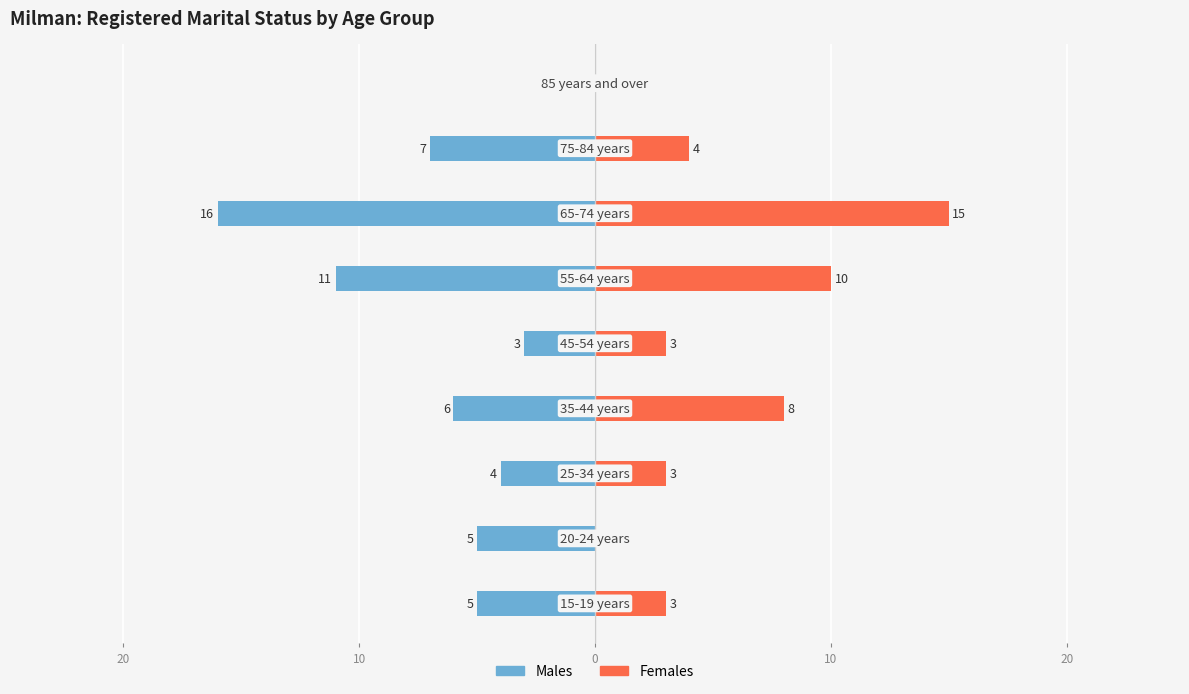

What are all the series names shown in the legend?

Males, Females